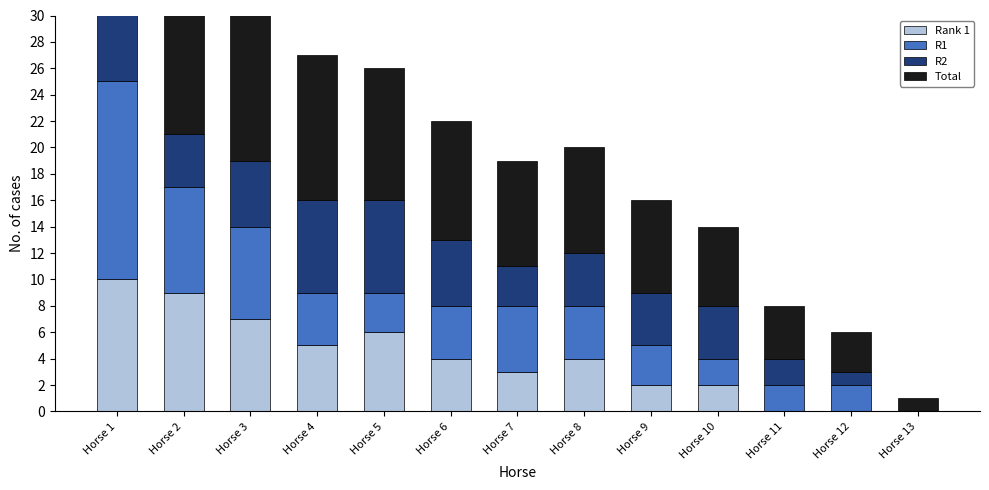

What is the value of the Total bar at the 6th from the left?

9